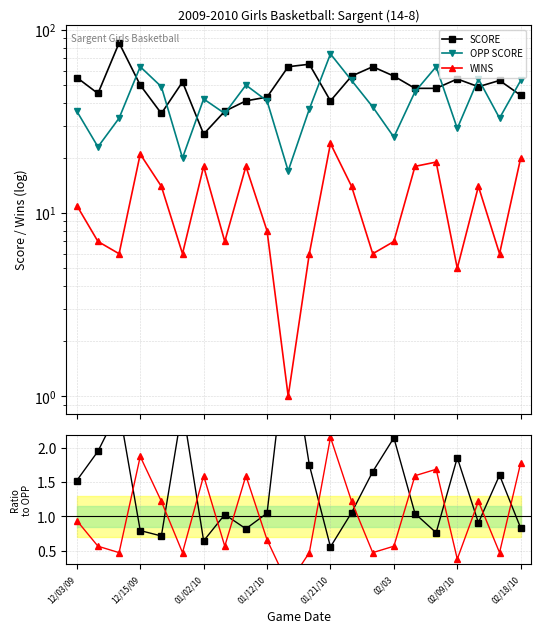

What is the difference between the second highest and second lowest values in the OPP SCORE series?

43.0